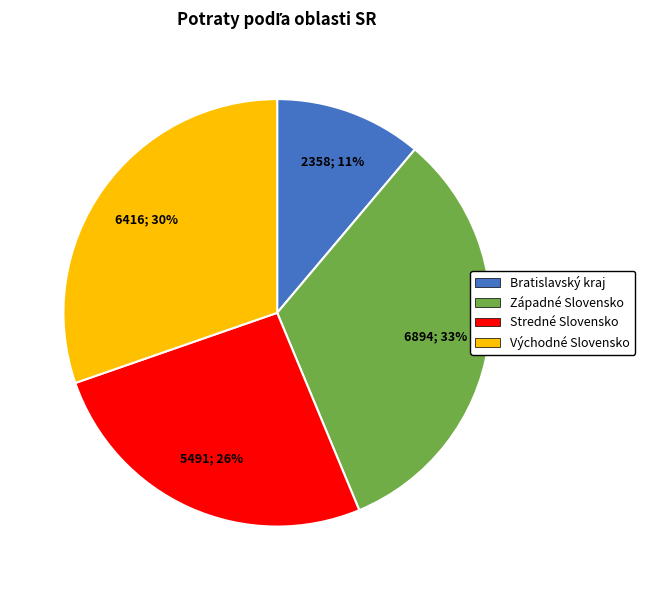

How many segments does this pie chart have?

4